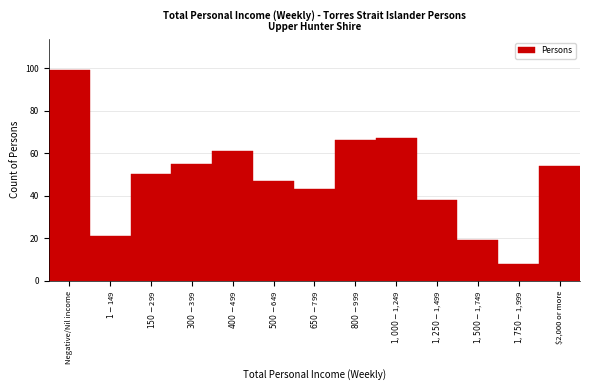

Reading left to right, transcribe all the data shown in this chart.

99	21	50	55	61	47	43	66	67	38	19	8	54